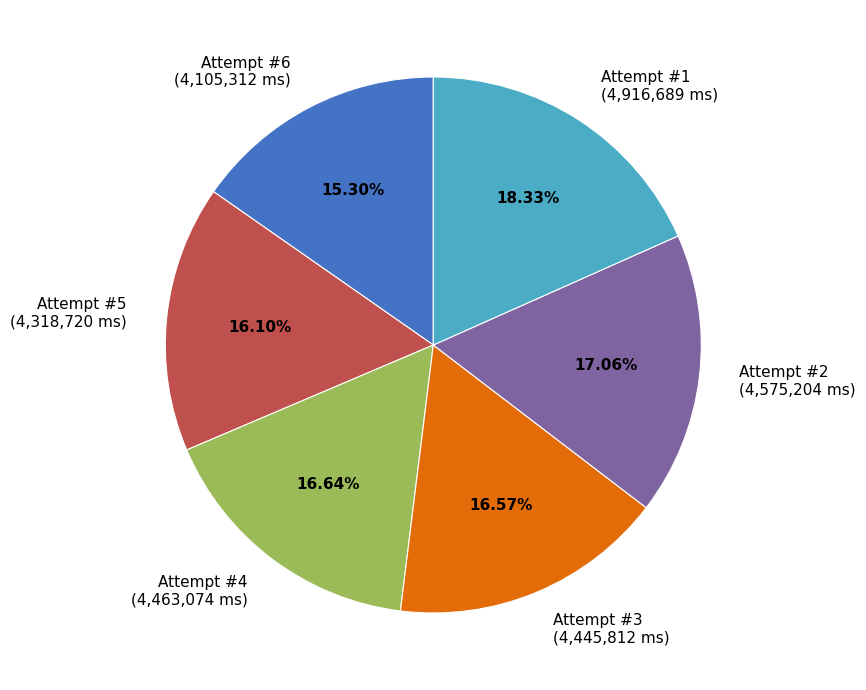

Which has a higher value, Attempt #4 (4,463,074 ms) or Attempt #6 (4,105,312 ms)?

Attempt #4 (4,463,074 ms)